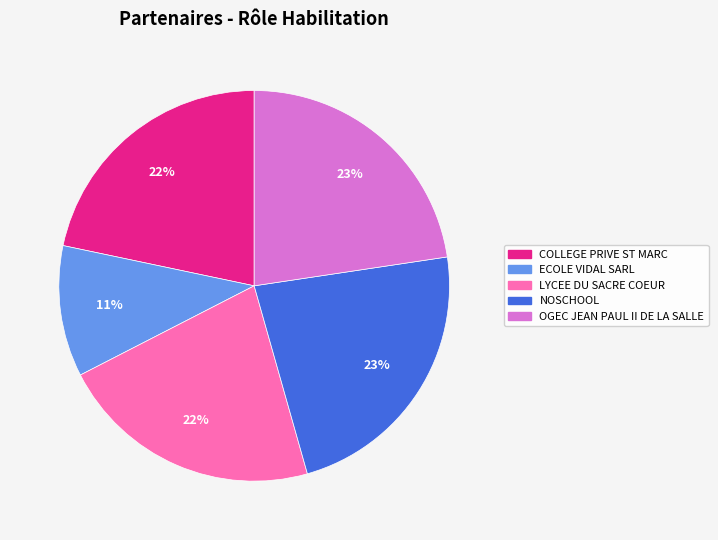

Is there any slice that represents more than half of the pie?

No